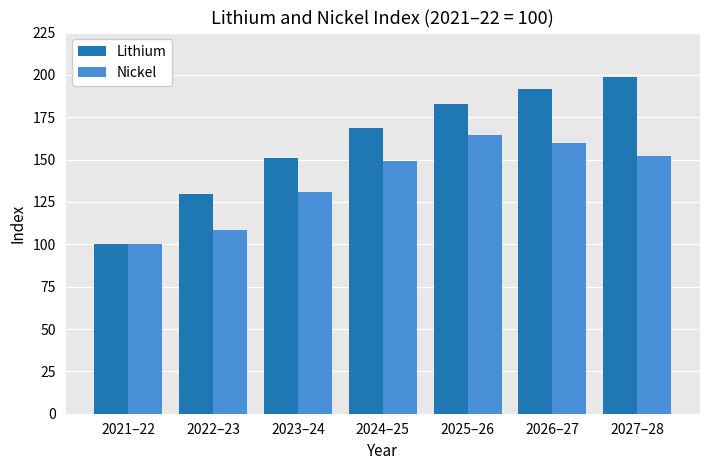

Reading right to left, extract all data points from this chart.

Lithium: 198.5	191.9	182.9	168.8	150.8	129.5	100.0
Nickel: 152.4	159.7	164.4	149.0	131.0	108.3	100.0